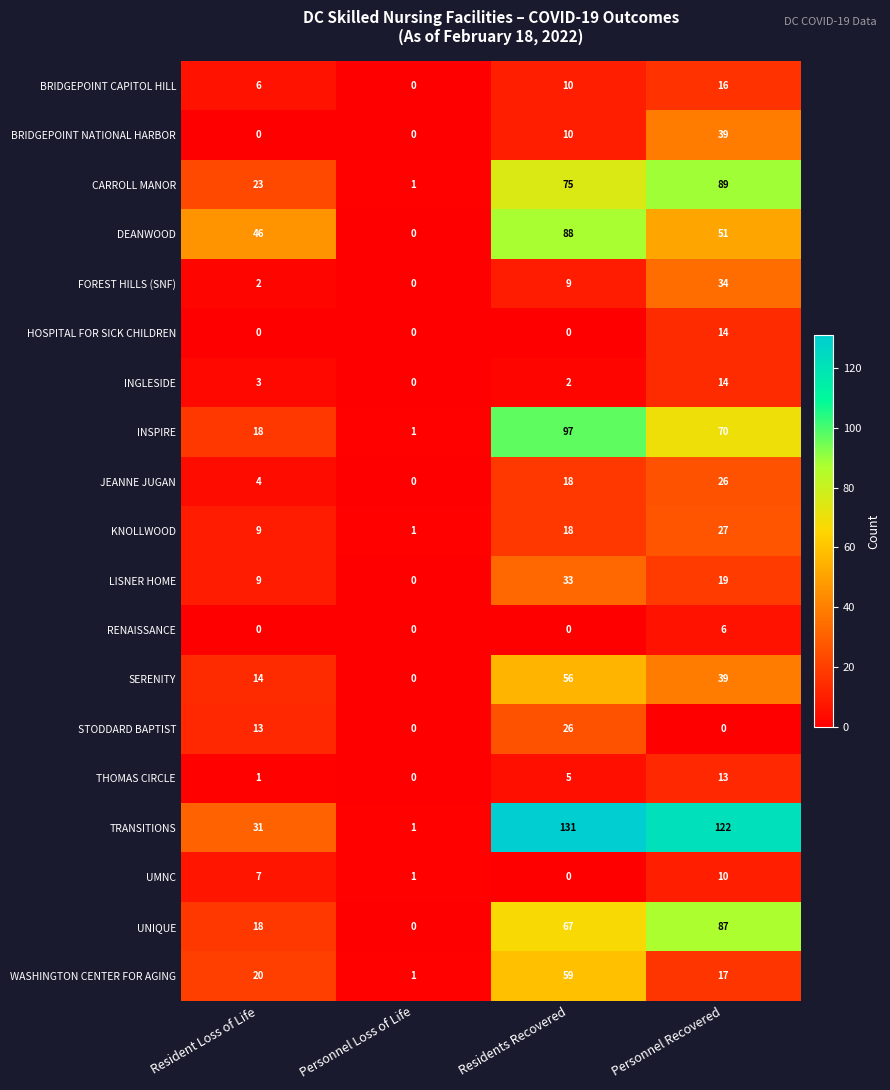

The value of DEANWOOD at Resident Loss of Life is 17. True or false?

False